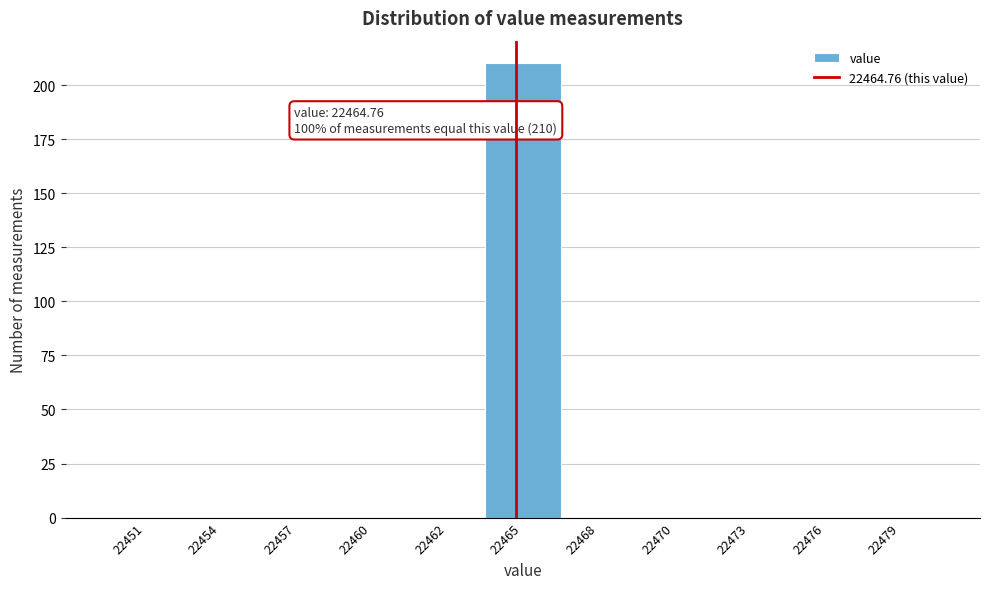

Reading right to left, what are all the values shown in this chart?

22479=0	22476=0	22473=0	22470=0	22468=0	22465=210	22462=0	22460=0	22457=0	22454=0	22451=0